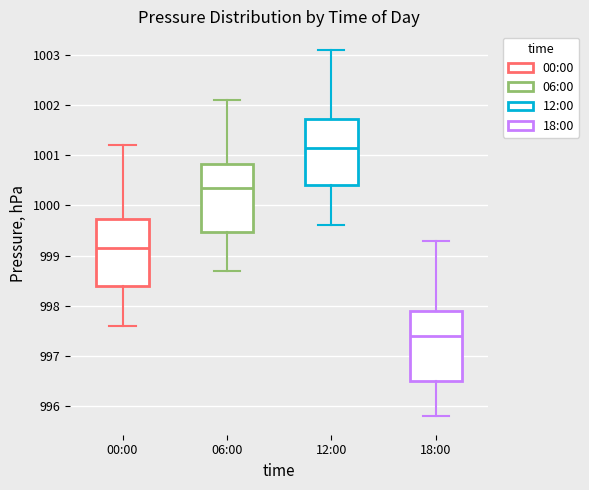

Where does the median line of the box for 18:00 sit on the y-axis? The values are not printed on the chart, so give them approximately, as read against the axis.

997.4